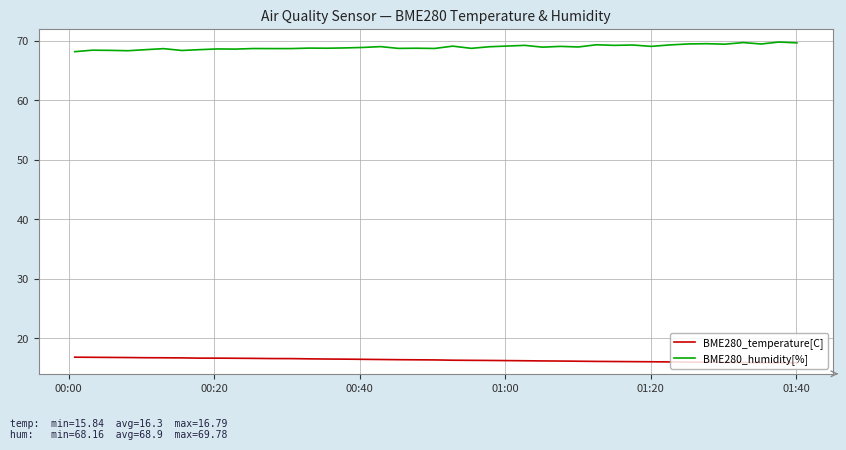

True or false: BME280_temperature[C] and BME280_humidity[%] intersect in this chart.

False